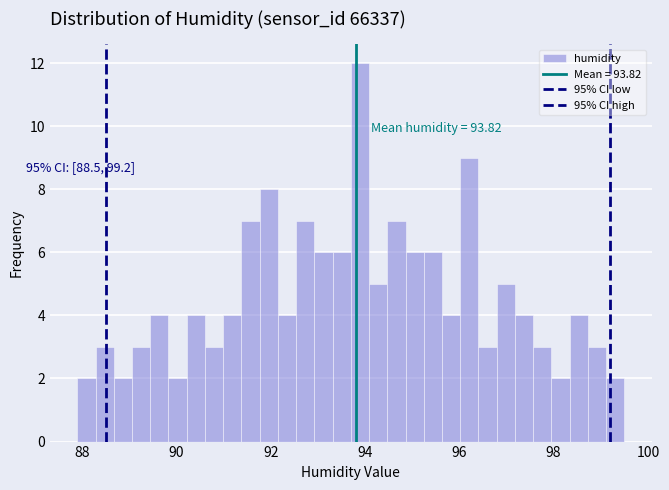

Around what value on the x-axis is the tallest bar? Give the approximate position of its centre, as read against the axis.

93.8